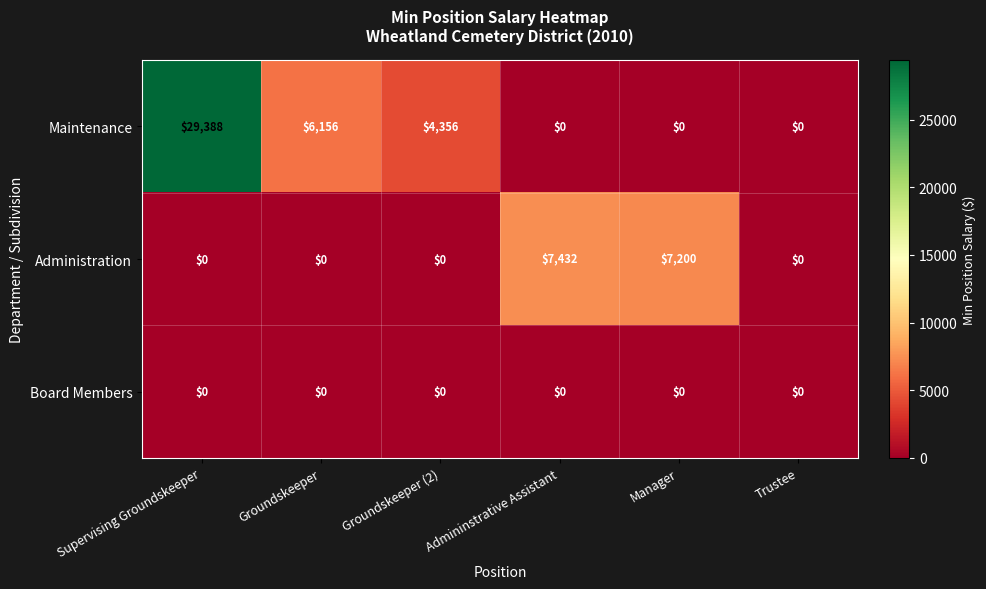

What is the highest value of the Administration series?

7432